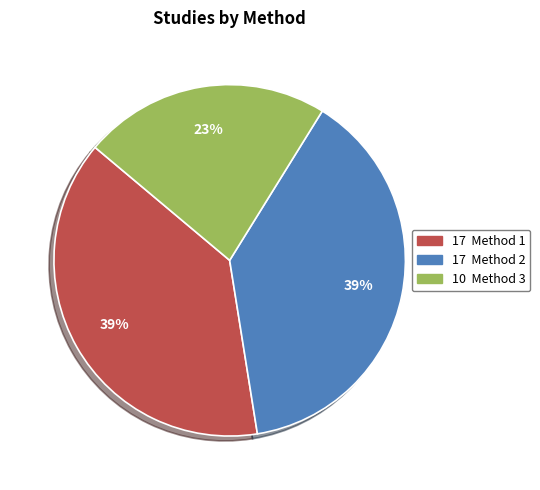

To the nearest percent, what is the average slice percentage?

33%